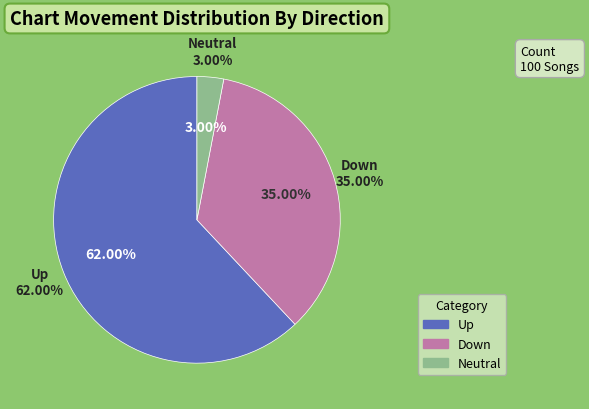

Which category has the biggest portion of the pie?

up